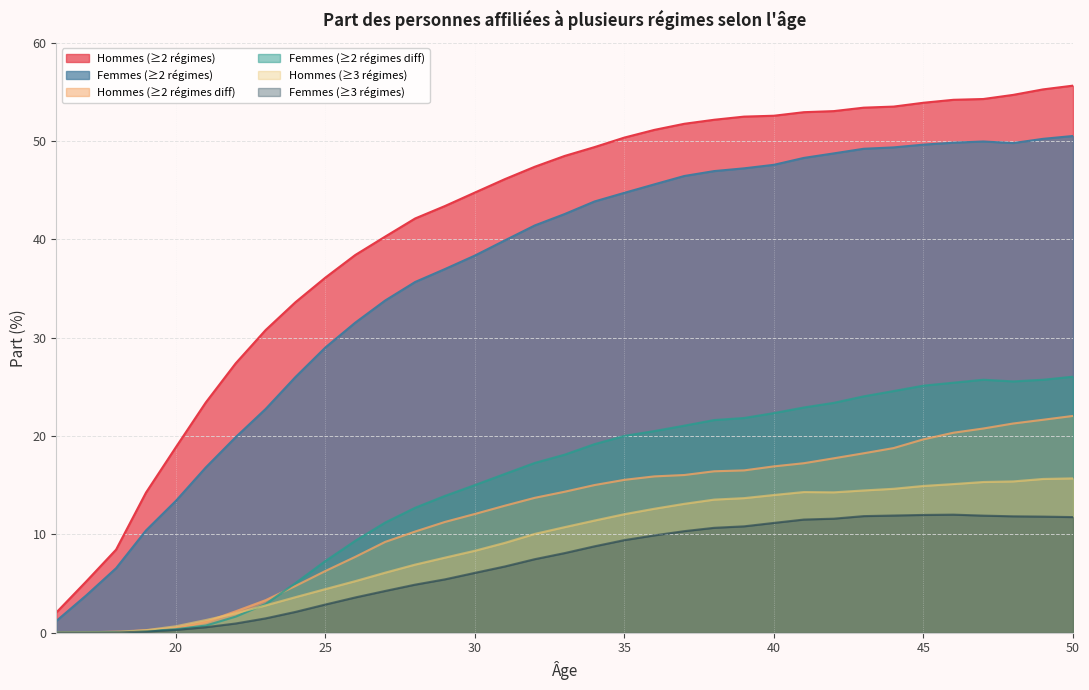

Which has a higher value, 50 or 48?

50